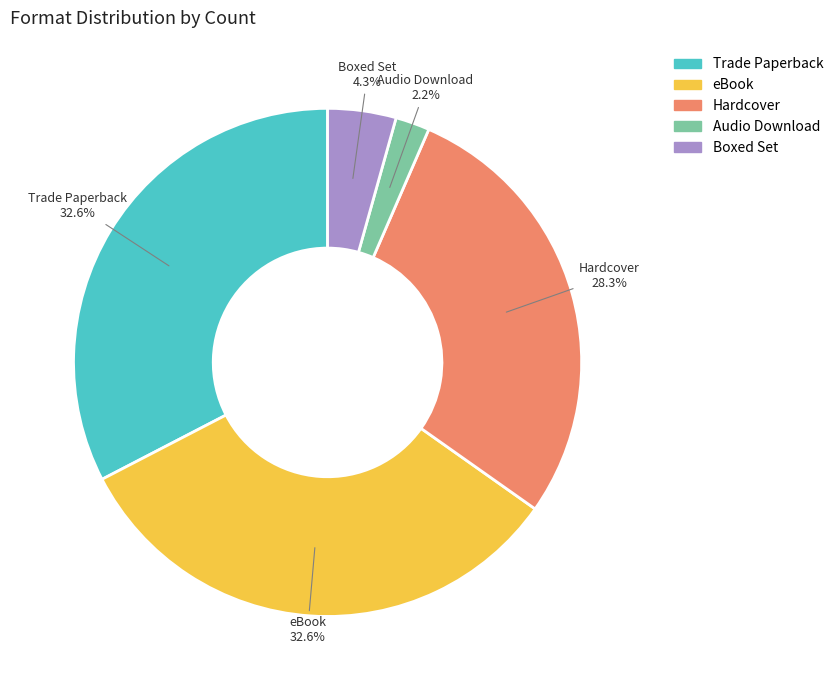

Which has a higher value, Audio Download or Hardcover?

Hardcover